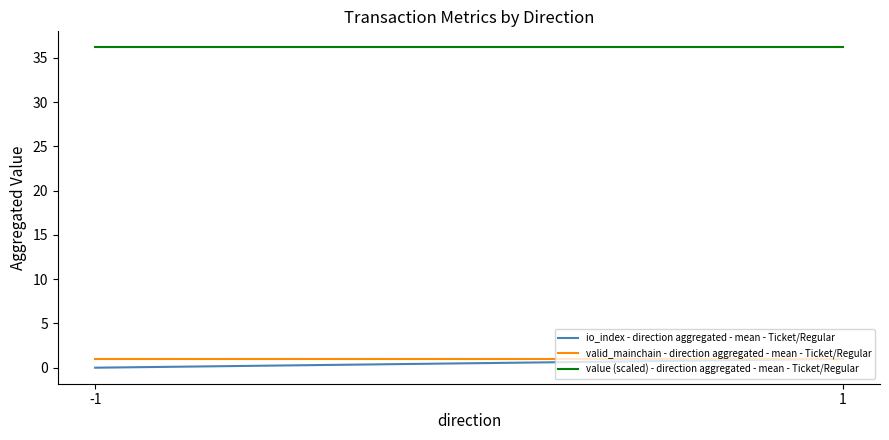

Reading left to right, list all the values displayed in this chart.

io_index - direction aggregated - mean - Ticket/Regular: 0.0	1.0
valid_mainchain - direction aggregated - mean - Ticket/Regular: 1.0	1.0
value (scaled) - direction aggregated - mean - Ticket/Regular: 36.2	36.2